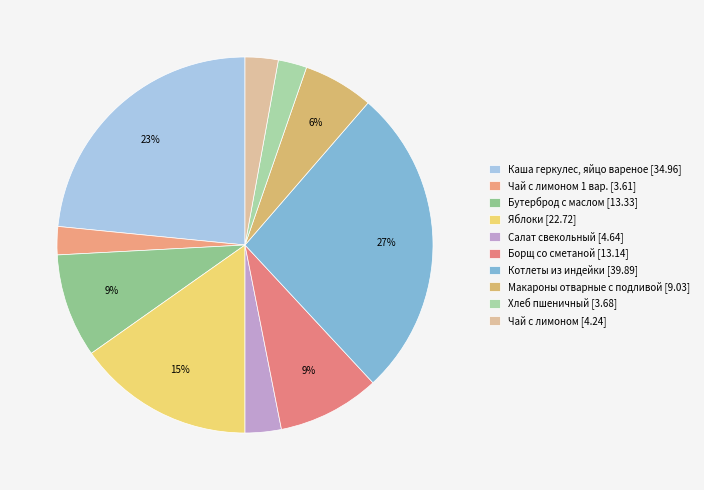

What is the smallest slice in the pie chart?

Чай с лимоном 1 вар.